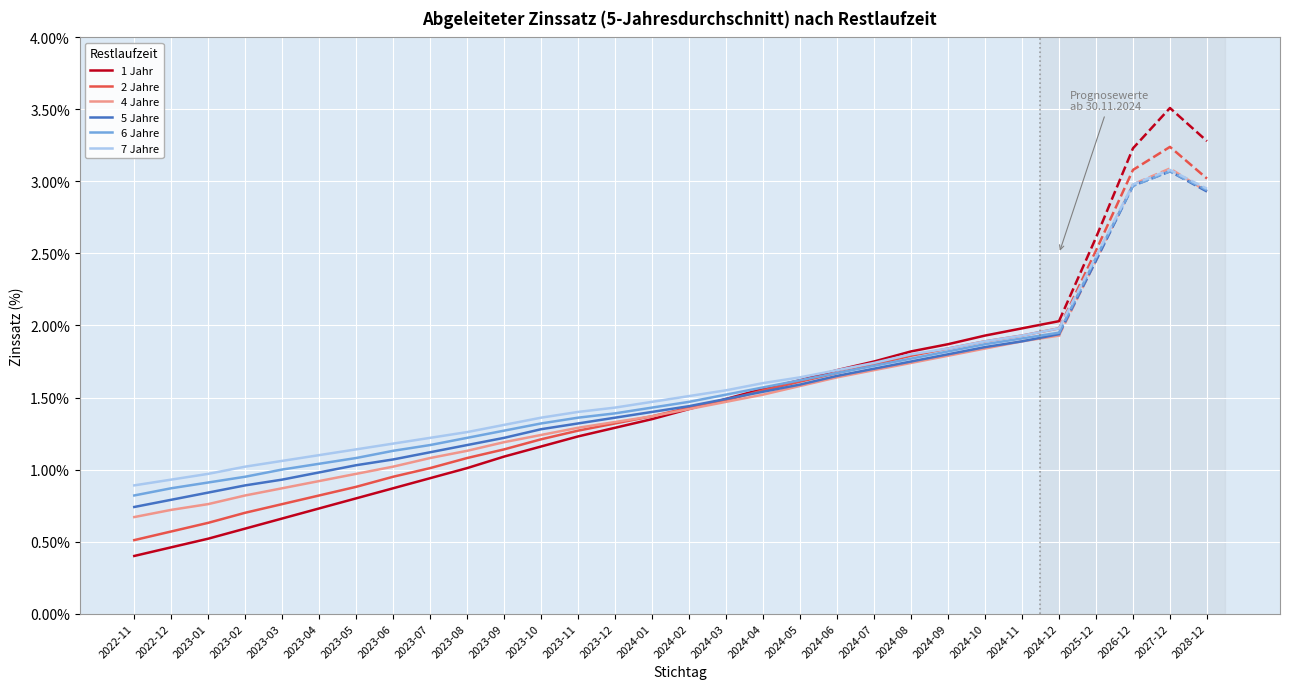

Reading right to left, what are all the values shown in this chart?

1 Jahr: 2024-12=2.0	2024-11=2.0	2024-10=1.9	2024-09=1.9	2024-08=1.8	2024-07=1.8	2024-06=1.7	2024-05=1.6	2024-04=1.6	2024-03=1.5	2024-02=1.4	2024-01=1.4	2023-12=1.3	2023-11=1.2	2023-10=1.2	2023-09=1.1	2023-08=1.0	2023-07=0.9	2023-06=0.9	2023-05=0.8	2023-04=0.7	2023-03=0.7	2023-02=0.6	2023-01=0.5	2022-12=0.5	2022-11=0.4
2 Jahre: 2024-12=2.0	2024-11=1.9	2024-10=1.9	2024-09=1.8	2024-08=1.8	2024-07=1.7	2024-06=1.7	2024-05=1.6	2024-04=1.6	2024-03=1.5	2024-02=1.4	2024-01=1.4	2023-12=1.3	2023-11=1.3	2023-10=1.2	2023-09=1.1	2023-08=1.1	2023-07=1.0	2023-06=0.9	2023-05=0.9	2023-04=0.8	2023-03=0.8	2023-02=0.7	2023-01=0.6	2022-12=0.6	2022-11=0.5
4 Jahre: 2024-12=1.9	2024-11=1.9	2024-10=1.8	2024-09=1.8	2024-08=1.7	2024-07=1.7	2024-06=1.6	2024-05=1.6	2024-04=1.5	2024-03=1.5	2024-02=1.4	2024-01=1.4	2023-12=1.3	2023-11=1.3	2023-10=1.2	2023-09=1.2	2023-08=1.1	2023-07=1.1	2023-06=1.0	2023-05=1.0	2023-04=0.9	2023-03=0.9	2023-02=0.8	2023-01=0.8	2022-12=0.7	2022-11=0.7
5 Jahre: 2024-12=1.9	2024-11=1.9	2024-10=1.9	2024-09=1.8	2024-08=1.8	2024-07=1.7	2024-06=1.6	2024-05=1.6	2024-04=1.5	2024-03=1.5	2024-02=1.4	2024-01=1.4	2023-12=1.4	2023-11=1.3	2023-10=1.3	2023-09=1.2	2023-08=1.2	2023-07=1.1	2023-06=1.1	2023-05=1.0	2023-04=1.0	2023-03=0.9	2023-02=0.9	2023-01=0.8	2022-12=0.8	2022-11=0.7
6 Jahre: 2024-12=1.9	2024-11=1.9	2024-10=1.9	2024-09=1.8	2024-08=1.8	2024-07=1.7	2024-06=1.7	2024-05=1.6	2024-04=1.6	2024-03=1.5	2024-02=1.5	2024-01=1.4	2023-12=1.4	2023-11=1.4	2023-10=1.3	2023-09=1.3	2023-08=1.2	2023-07=1.2	2023-06=1.1	2023-05=1.1	2023-04=1.0	2023-03=1.0	2023-02=0.9	2023-01=0.9	2022-12=0.9	2022-11=0.8
7 Jahre: 2024-12=2.0	2024-11=1.9	2024-10=1.9	2024-09=1.8	2024-08=1.8	2024-07=1.7	2024-06=1.7	2024-05=1.6	2024-04=1.6	2024-03=1.6	2024-02=1.5	2024-01=1.5	2023-12=1.4	2023-11=1.4	2023-10=1.4	2023-09=1.3	2023-08=1.3	2023-07=1.2	2023-06=1.2	2023-05=1.1	2023-04=1.1	2023-03=1.1	2023-02=1.0	2023-01=1.0	2022-12=0.9	2022-11=0.9